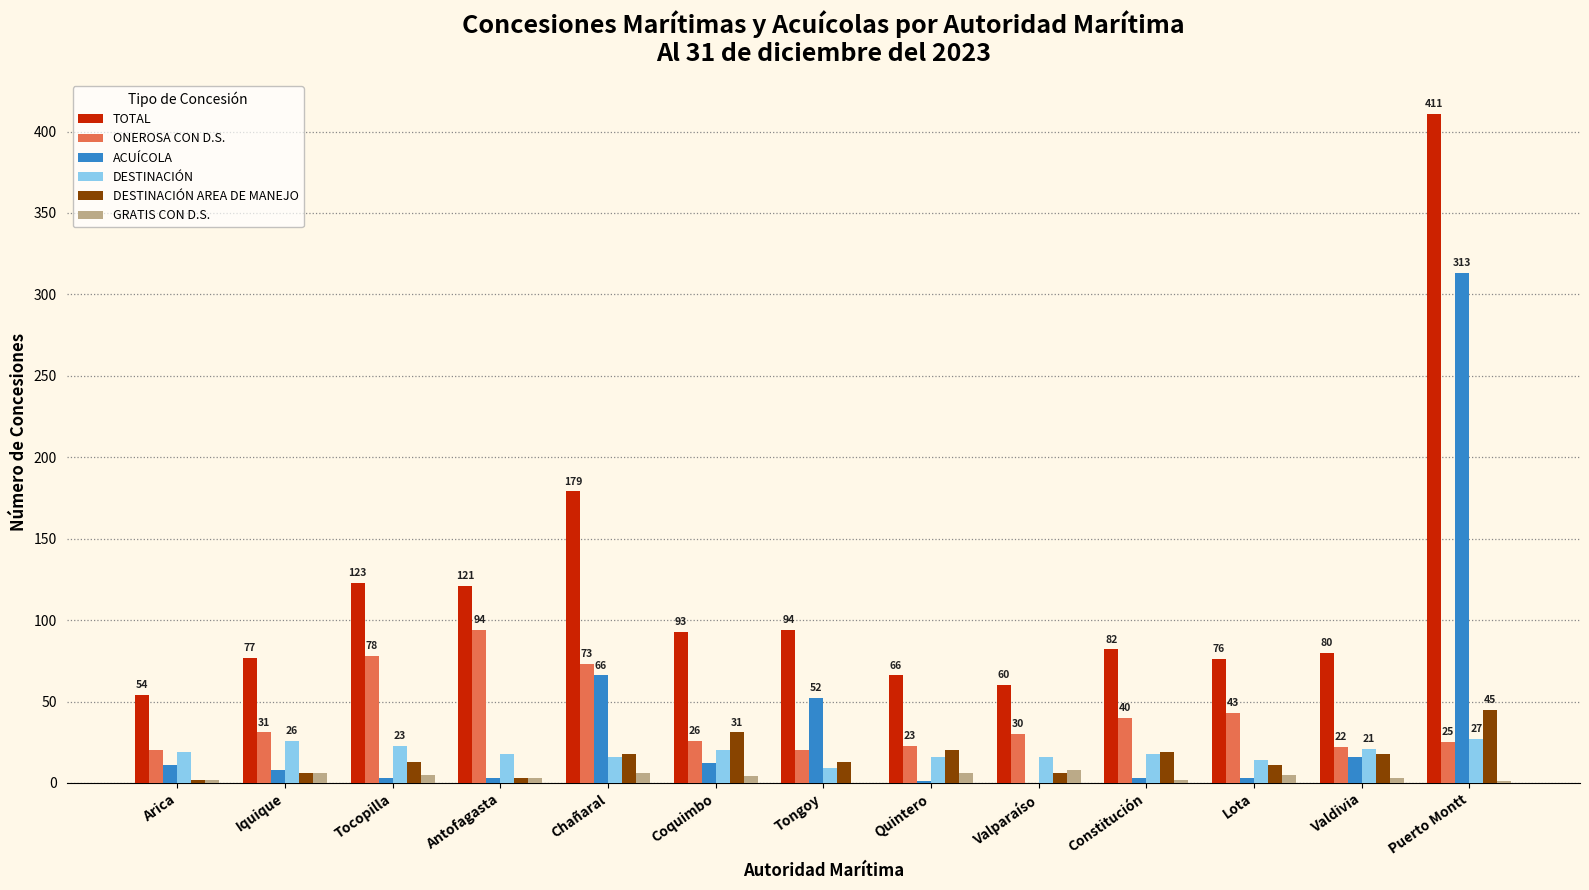

What is the sum of the DESTINACIÓN AREA DE MANEJO values at Chañaral and Valdivia?

36